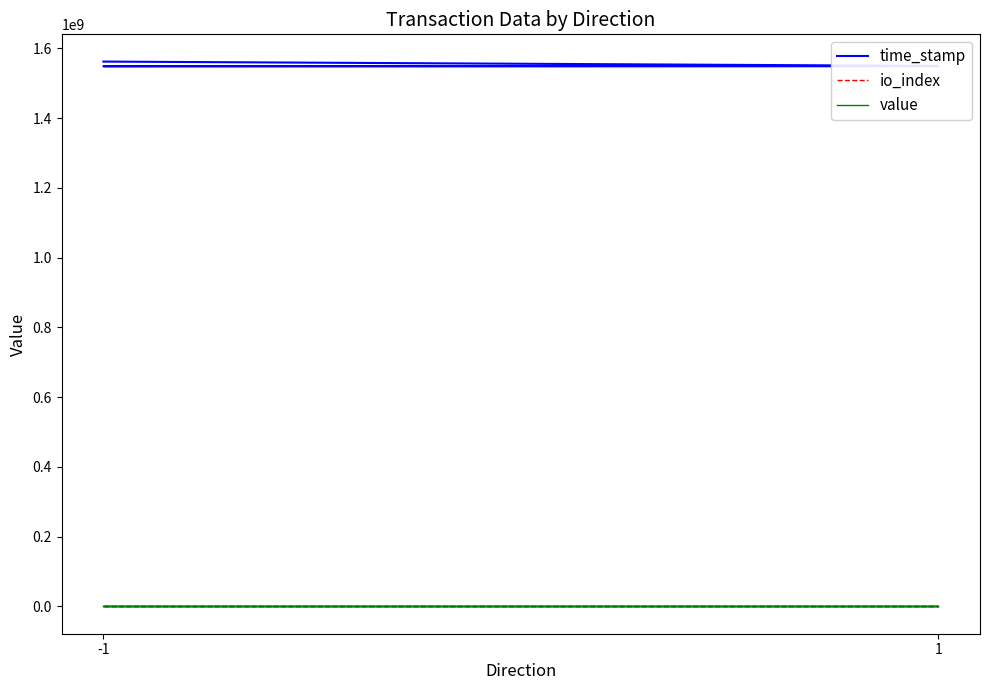

Rank the series at -1 from lowest to highest value.

io_index, value, time_stamp